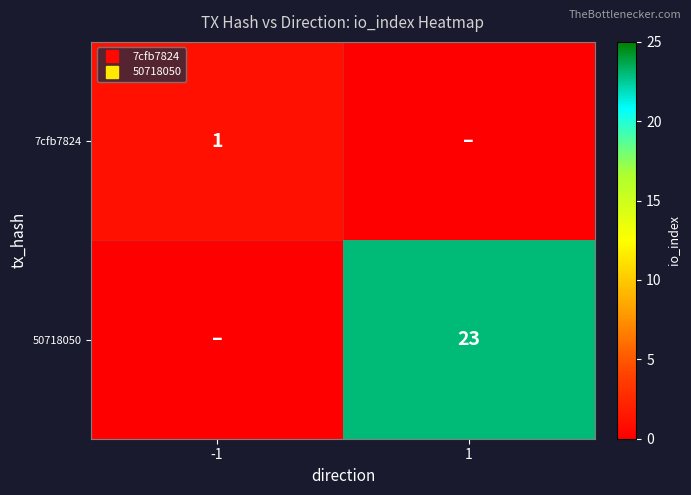

At which category is the sum across all series the highest?

1